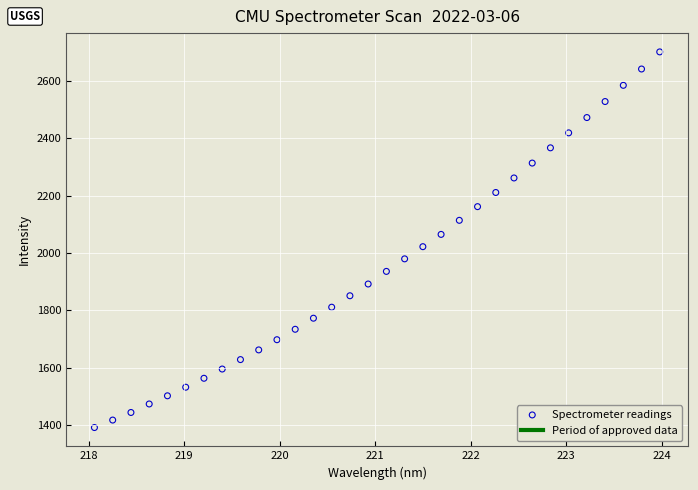

What is the range of X values (max minus min)?

5.9